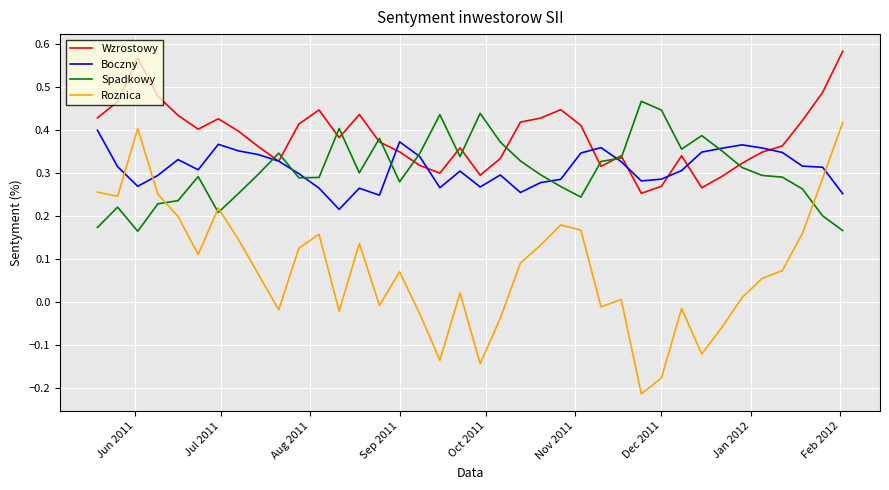

Which series has the largest total across all categories?

Wzrostowy